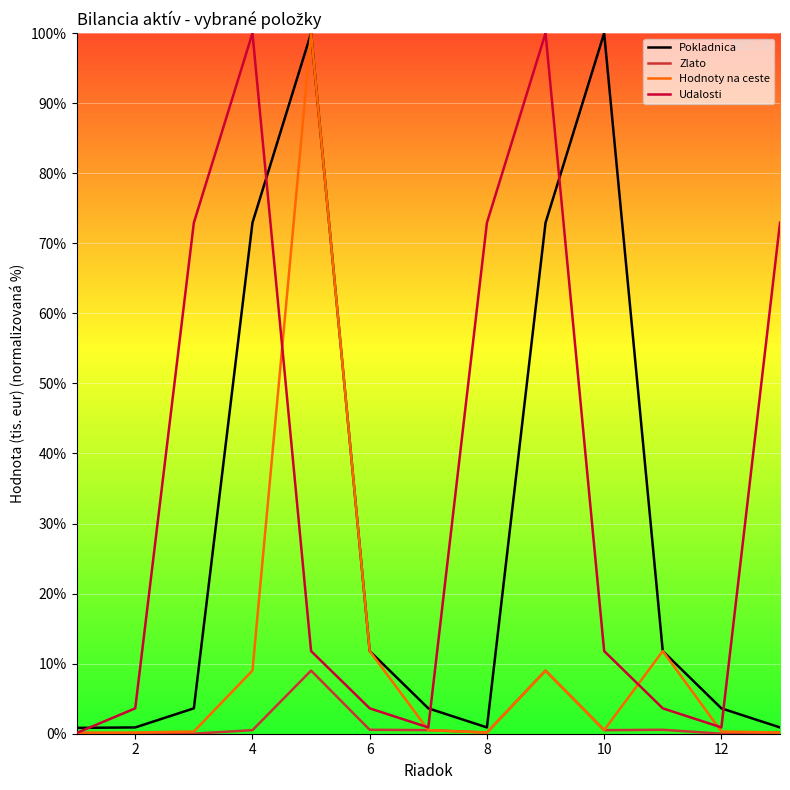

Which series has the largest total across all categories?

Udalosti